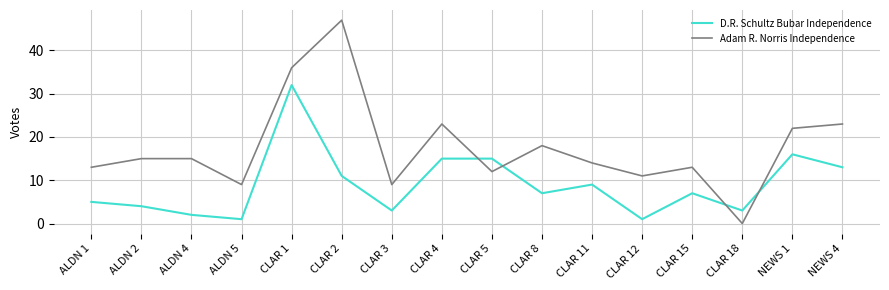

What is the difference between the highest and lowest values at CLAR 5?

3